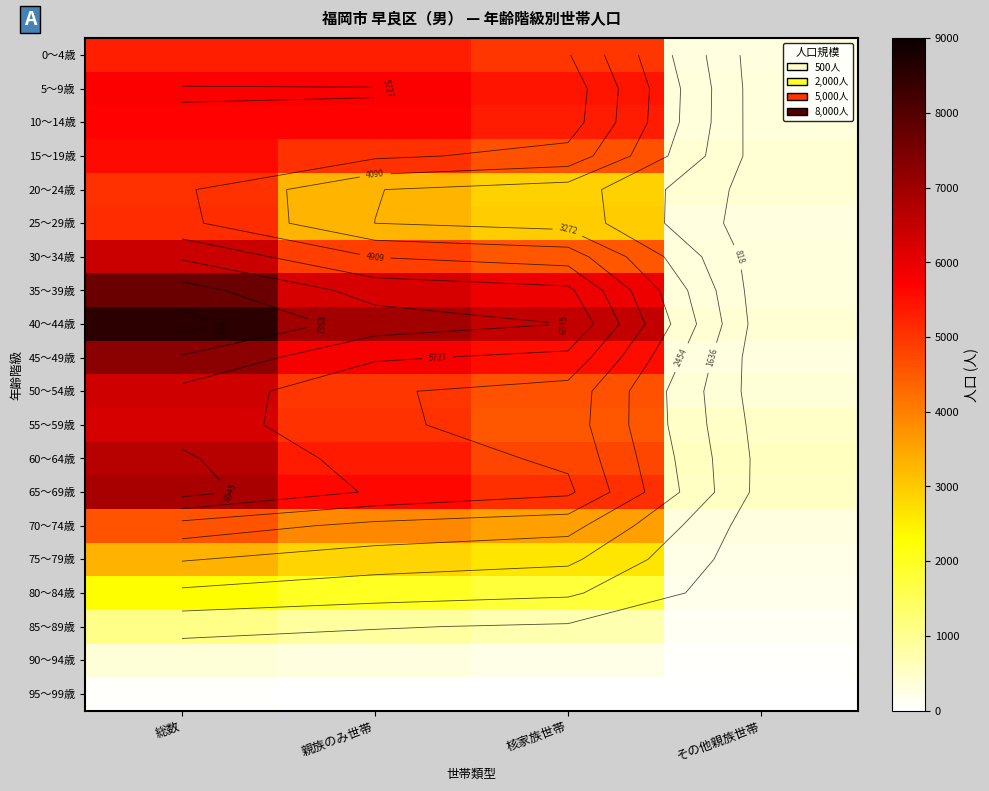

Which category has the highest value in the 50～54歳 series?

総数